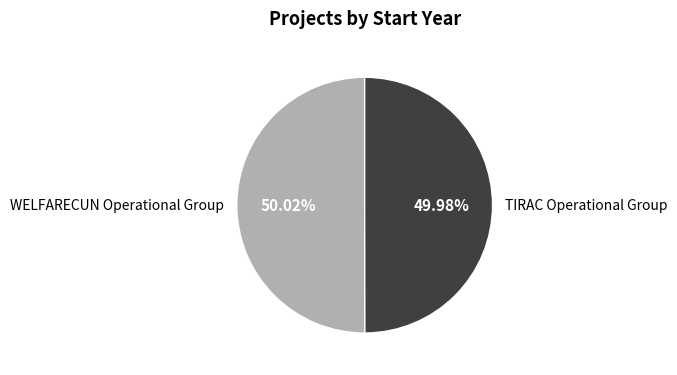

The WELFARECUN Operational Group slice represents 50% of the pie. True or false?

True